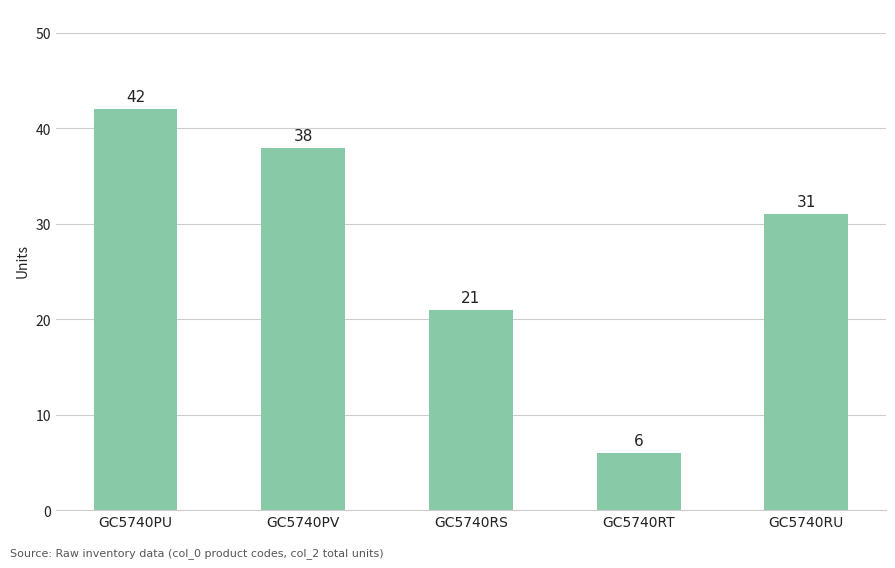

Where does the data first go above 31?

GC5740PU